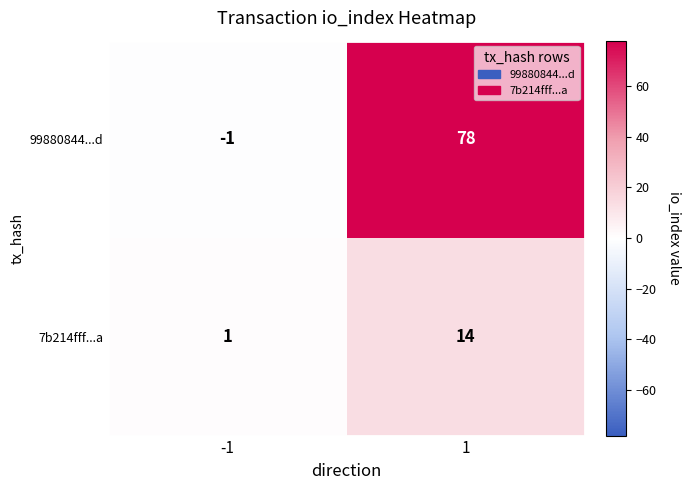

Rank the series by their average value, from highest to lowest.

99880844...d, 7b214fff...a